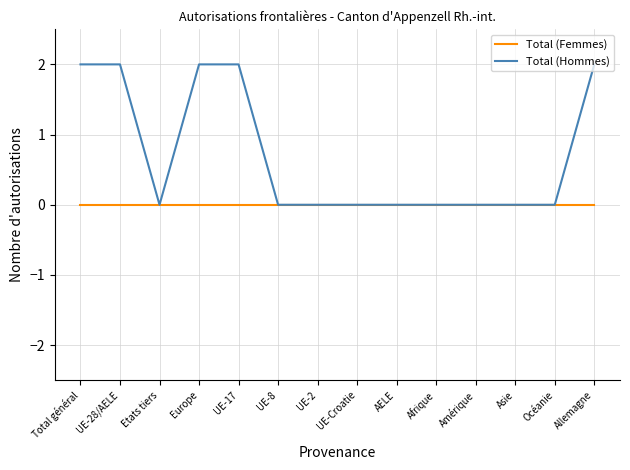

True or false: Total (Hommes) has a value of 0 at Afrique.

True